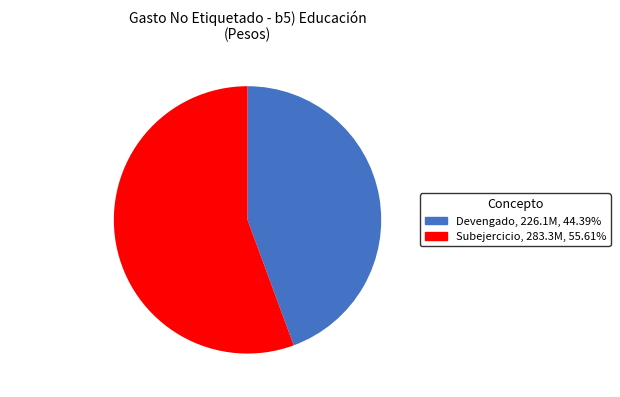

True or false: Subejercicio accounts for 8% of the total.

False